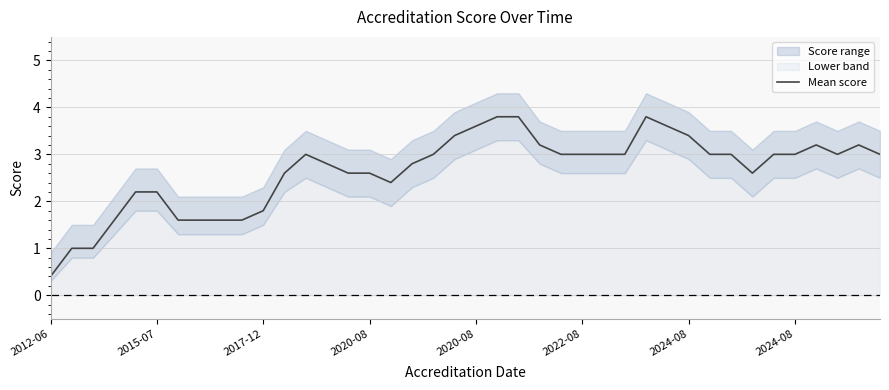

How many interior local valleys (lower than both neighbors) does the data have?

3